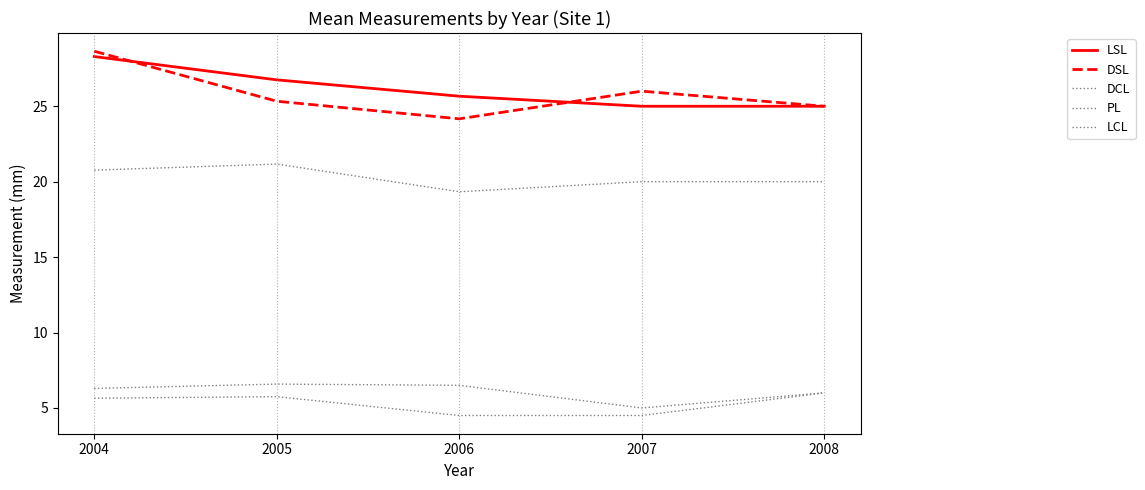

Does the chart display data point markers on the line(s)?

No